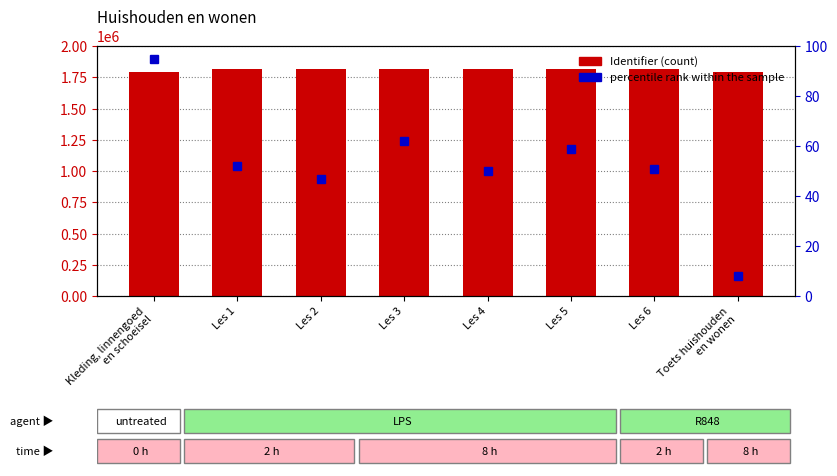

How many values in the percentile rank within the sample series exceed 52?

3